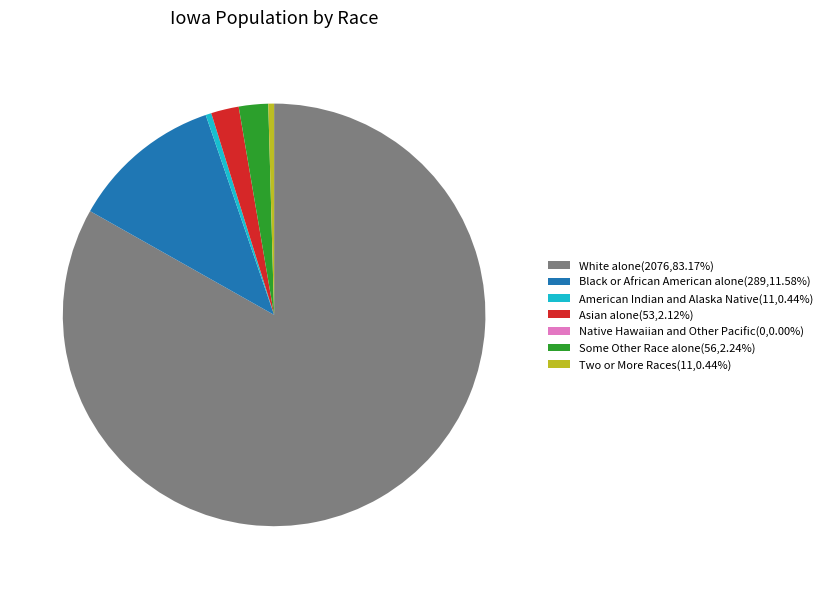

What is the ratio of the value at American Indian and Alaska Native(11,0.44%) to the value at Two or More Races(11,0.44%)?

1.0